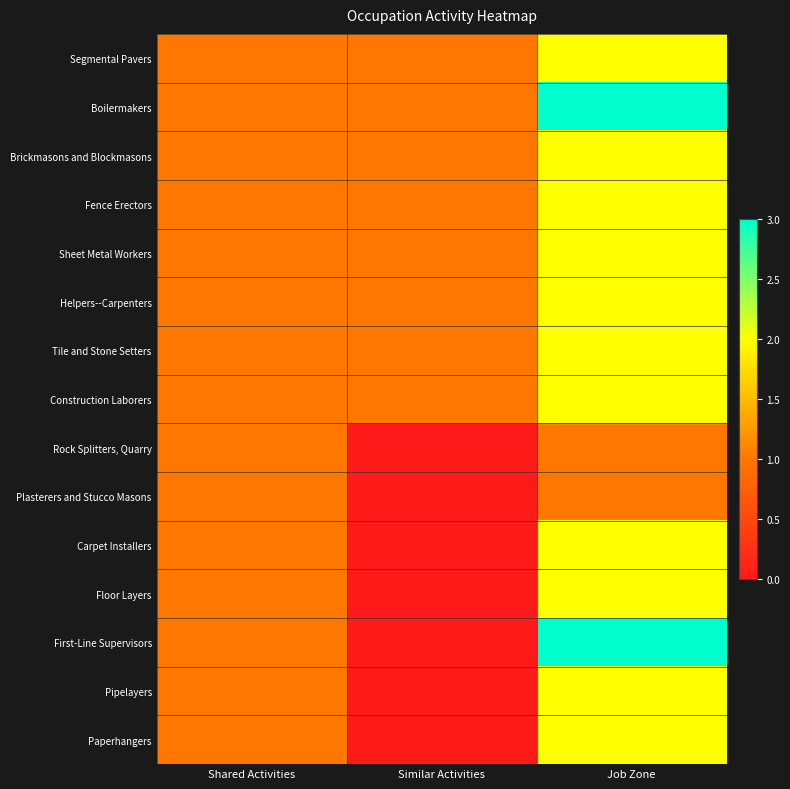

Which series has the widest spread of values?

First-Line Supervisors